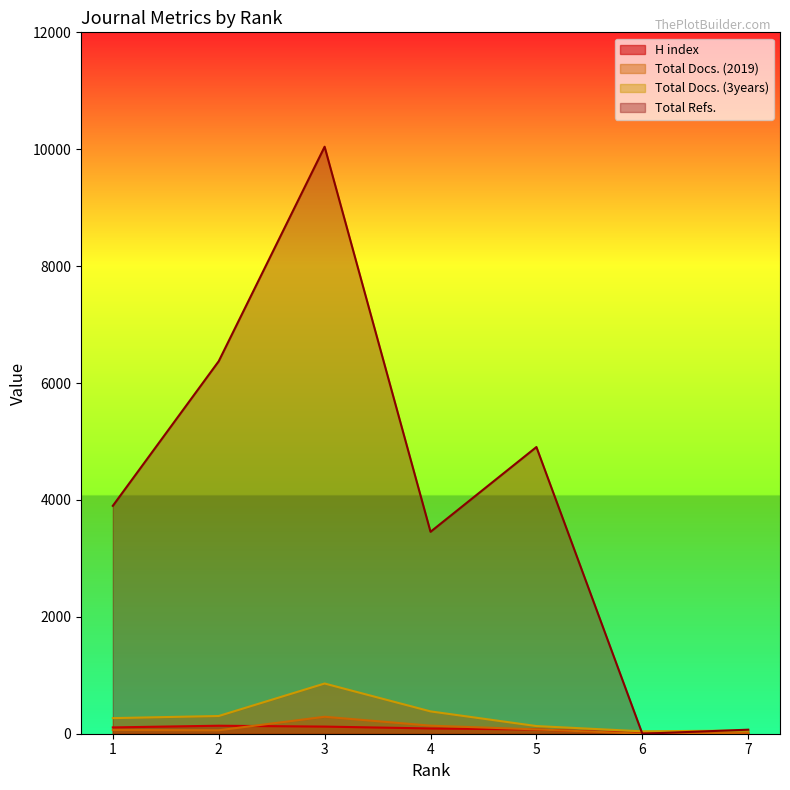

True or false: H index has more than 1 interior local peaks.

False